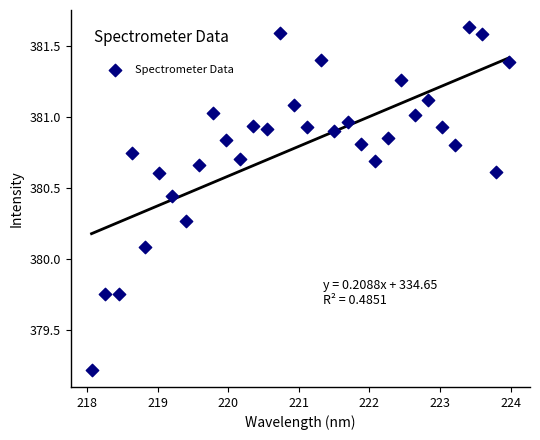

What Y value in the scatter plot is closest to 380?

380.1